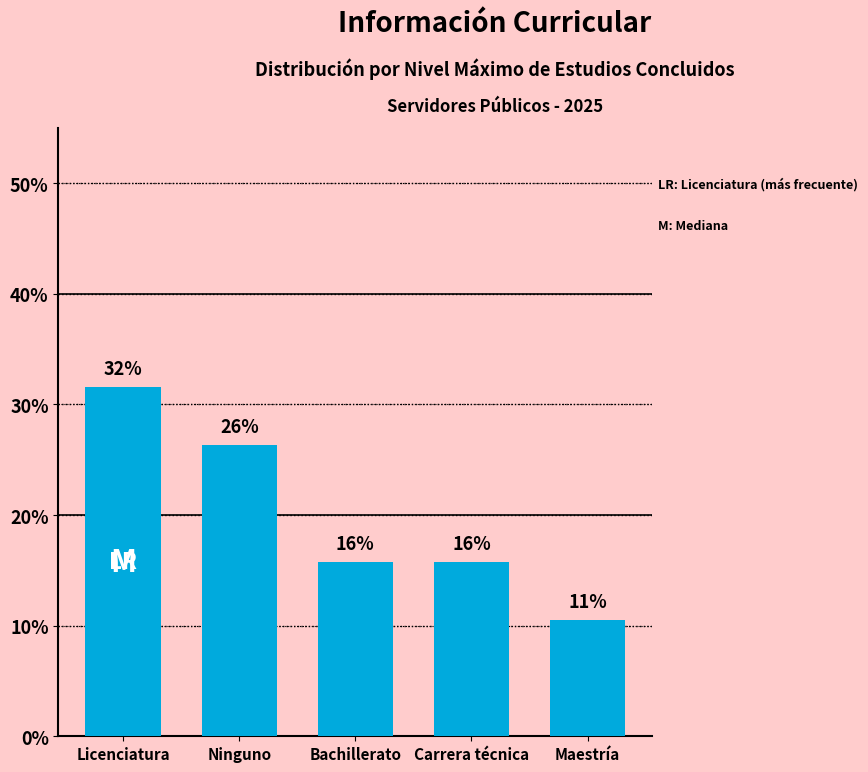

True or false: the data shows 15.8 at Carrera técnica.

True